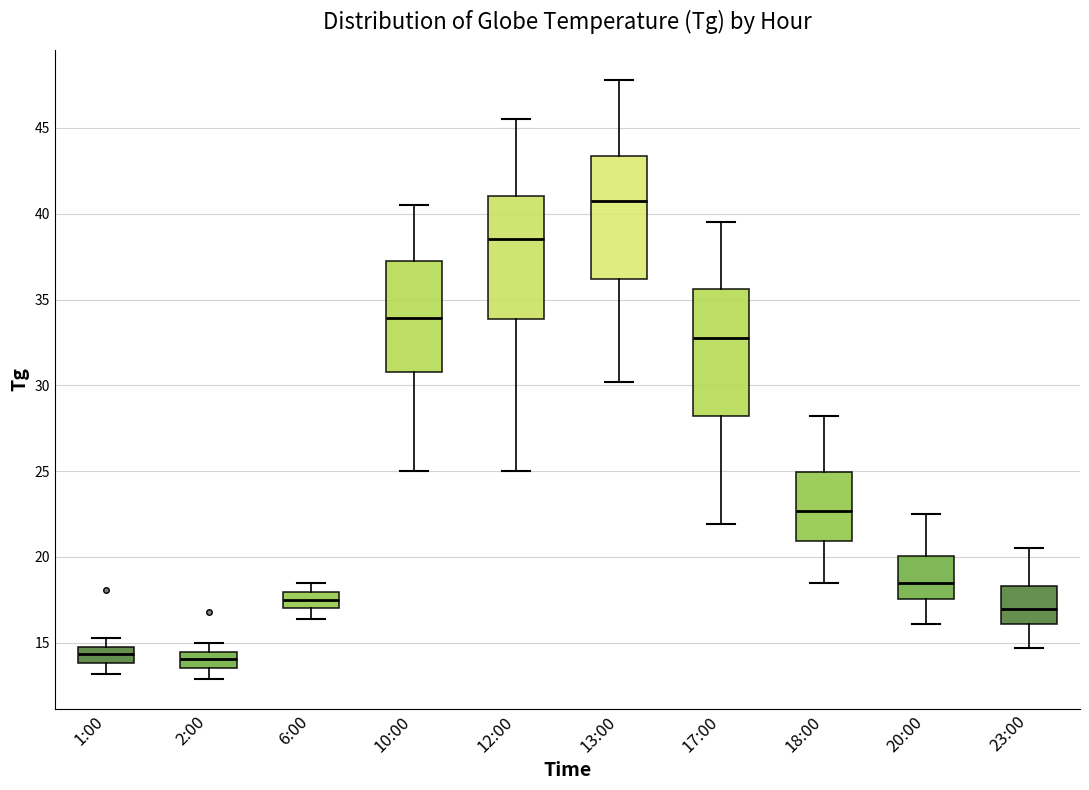

Where is the lower edge of the box for 6:00 on the y-axis? The values are not printed on the chart, so give them approximately, as read against the axis.

17.0